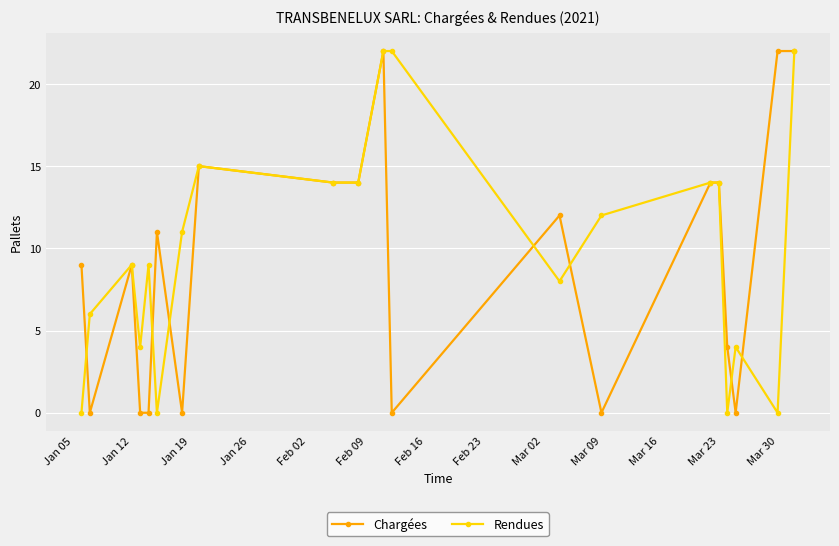

At how many categories does at least one series exceed 10?

13